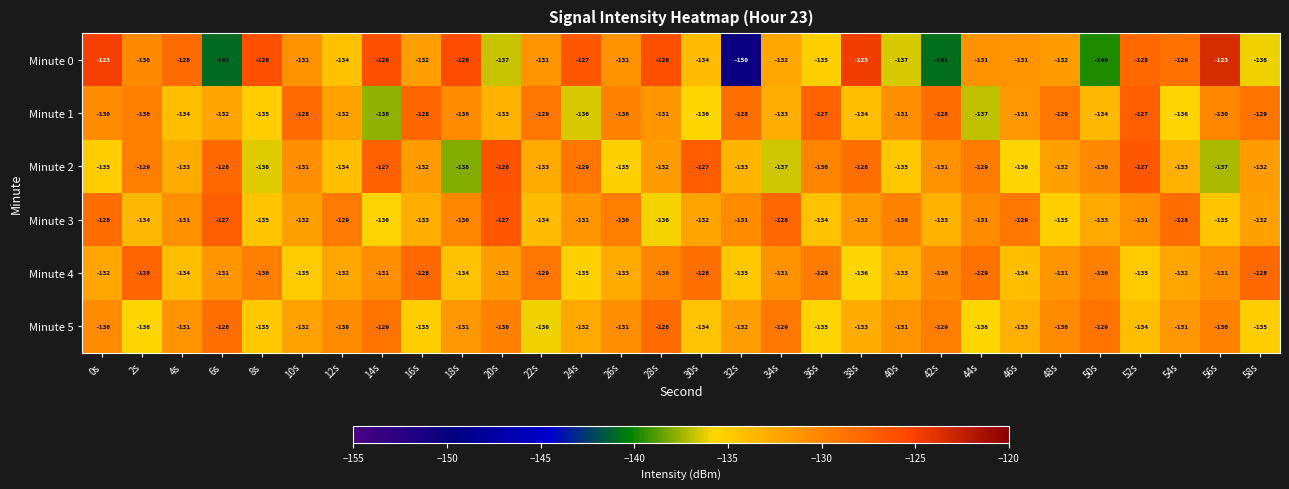

Which series has the largest range (max minus min)?

Minute 0